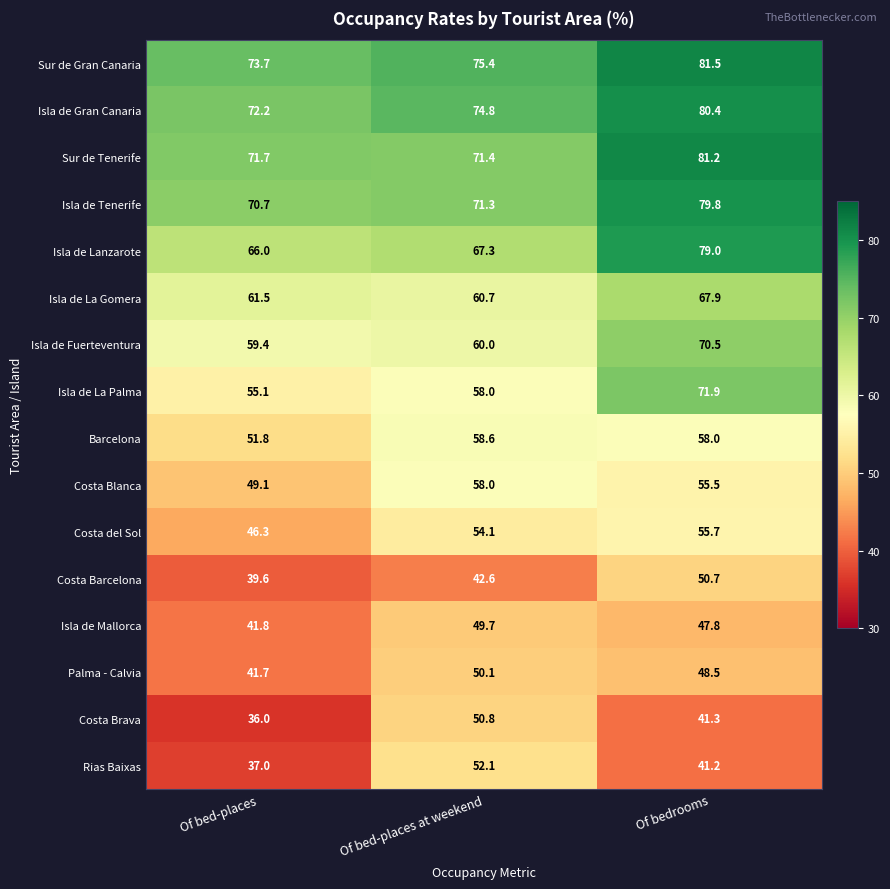

What is the greatest value displayed?

81.5